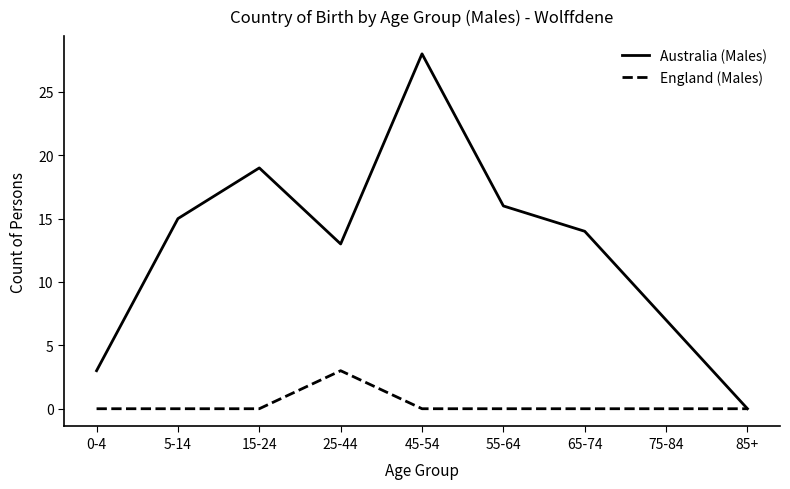

Which series has the widest spread of values?

Australia (Males)